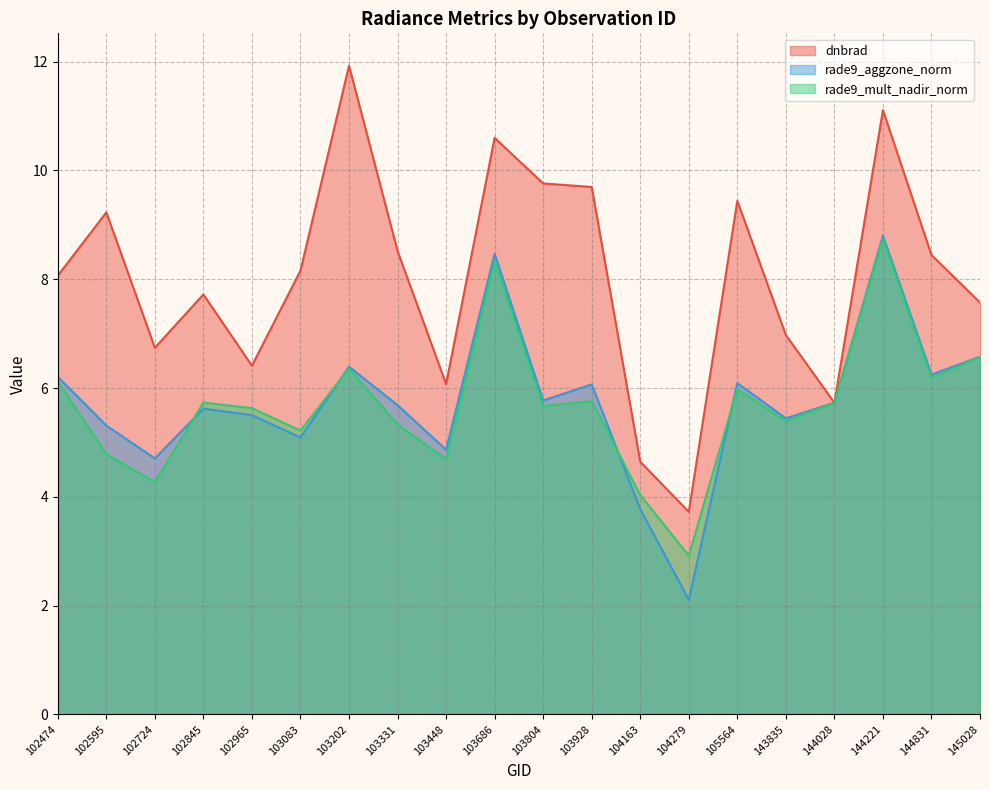

Does the chart display data point markers on the line(s)?

No